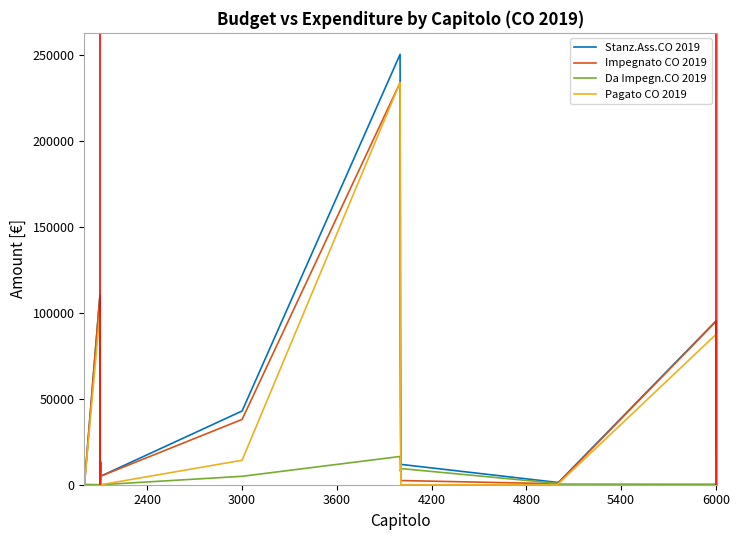

Count the number of data series in this chart.

4